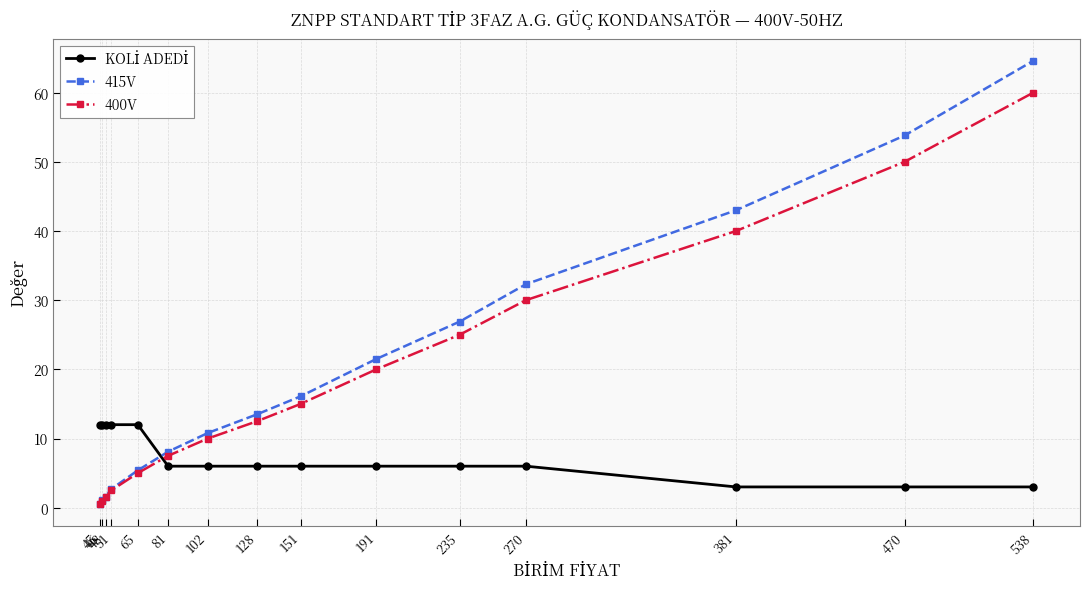

At which label does 400V first exceed 12?

128